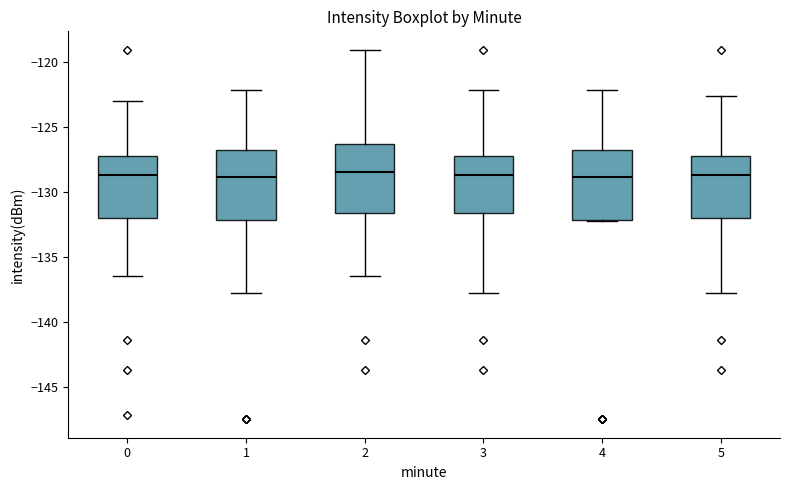

Reading left to right, read every box against the y-axis: the position of its median line, the range the box covers, and the ends of its whiskers. The values are not printed on the chart, so give them approximately, as read against the axis.

0: median -128.5, box -132.0 to -127.0, whiskers -136.5 to -123.0
1: median -129.0, box -132.0 to -127.0, whiskers -138.0 to -122.0
2: median -128.5, box -131.5 to -126.5, whiskers -136.5 to -119.0
3: median -128.5, box -131.5 to -127.0, whiskers -138.0 to -122.0
4: median -129.0, box -132.0 to -127.0, whiskers -132.0 to -122.0
5: median -128.5, box -132.0 to -127.0, whiskers -138.0 to -122.5